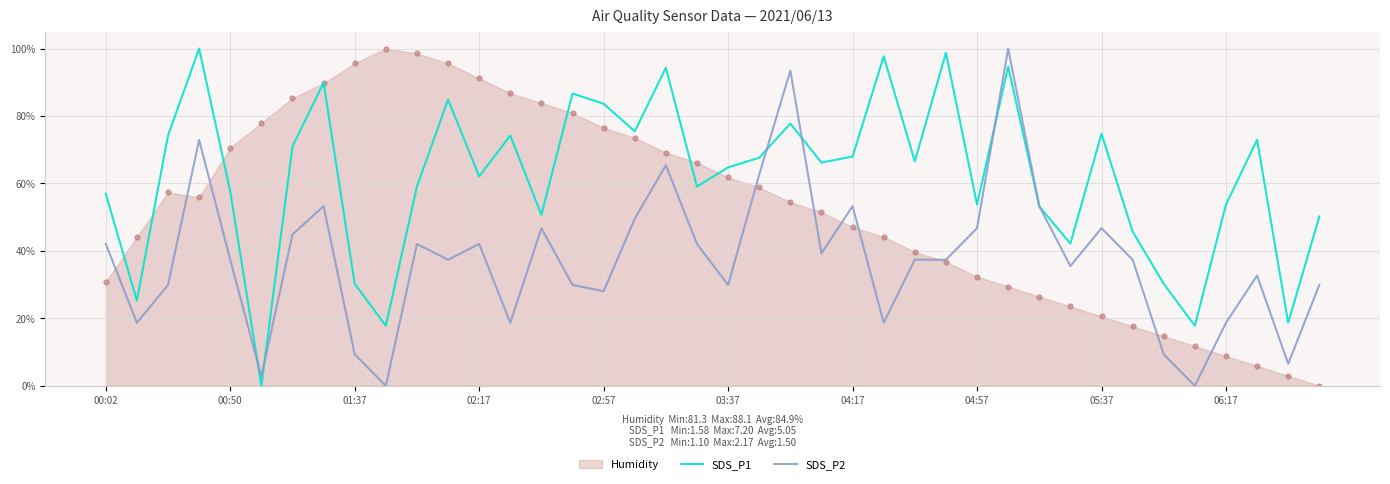

What are all the series names shown in the legend?

Humidity, SDS_P1, SDS_P2